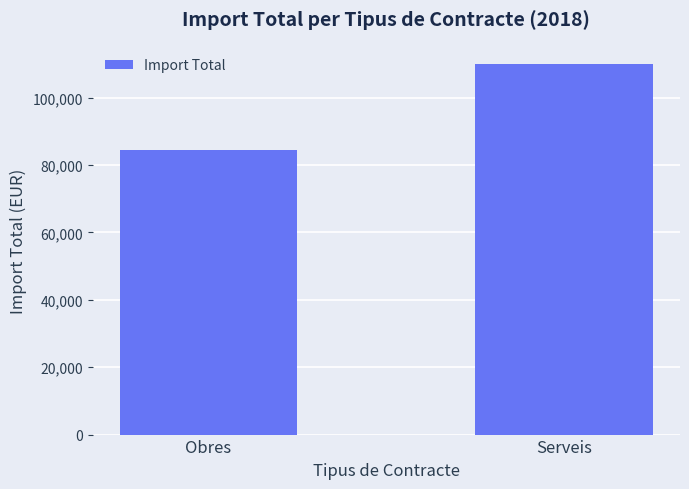

What is the average value?

97165.8